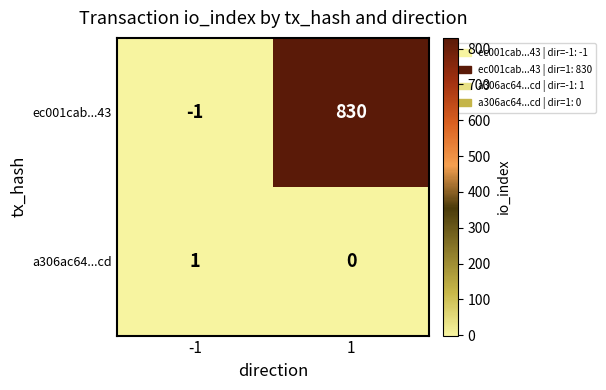

Reading right to left, transcribe all the data shown in this chart.

ec001cab...43: 1=830	-1=-1
a306ac64...cd: 1=0	-1=1